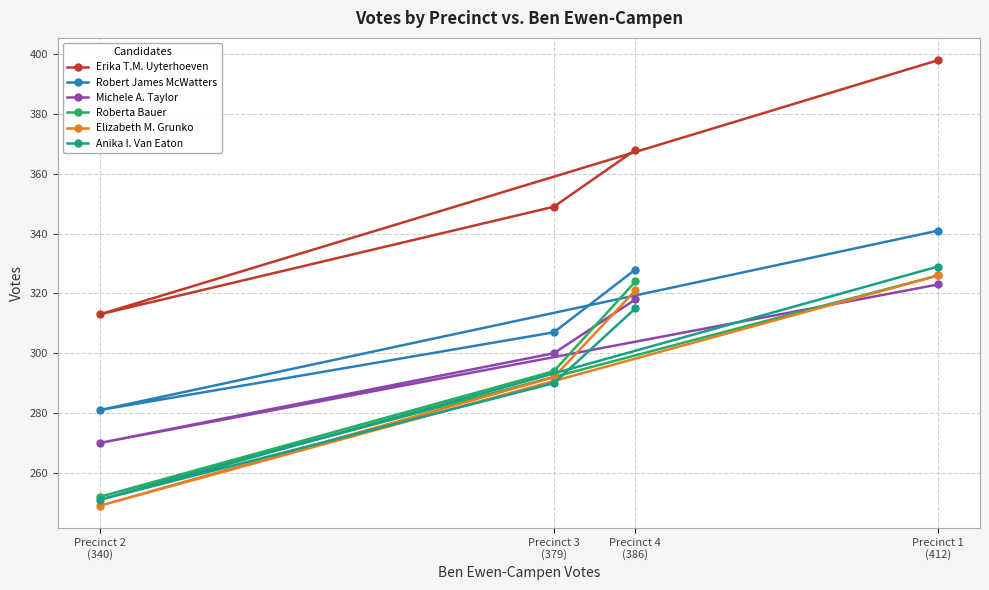

Is the value of Robert James McWatters at Precinct 2
(340) greater than the value of Anika I. Van Eaton at Precinct 2
(340)?

Yes